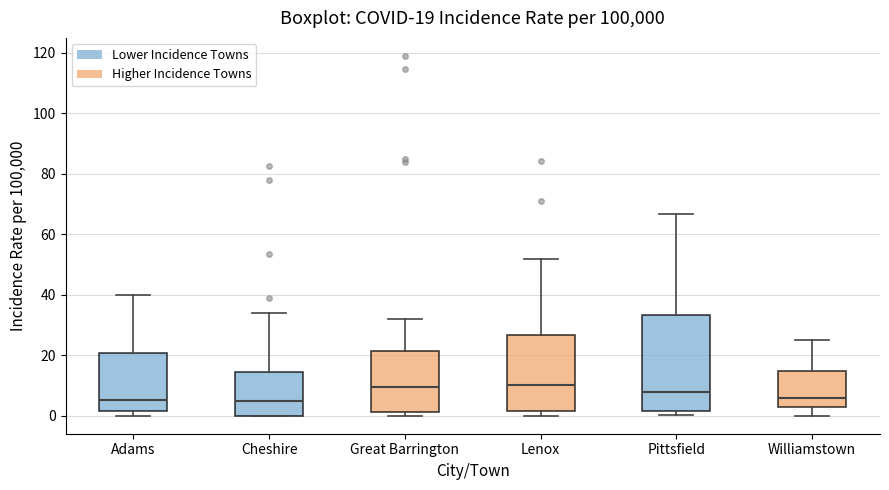

Comparing the boxes themselves (not the whiskers), which one is the tallest?

Pittsfield